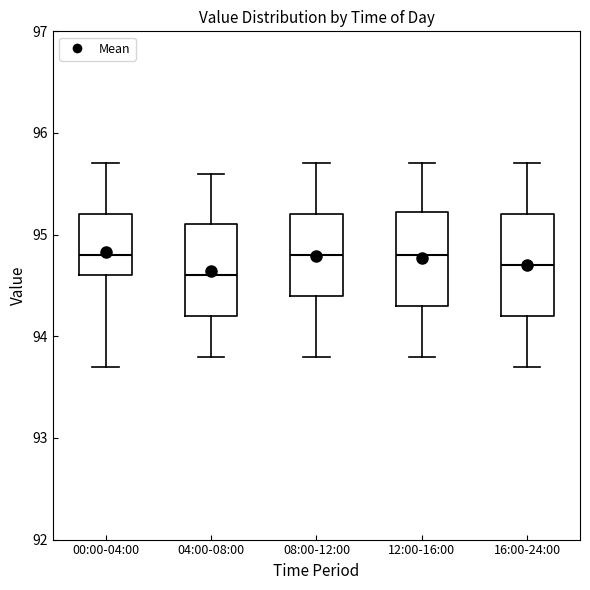

Reading left to right, transcribe this box plot: for each box, give where its median line is, the range the box spans, and where its two whiskers end, as read against the y-axis. The values are not printed on the chart, so give them approximately, as read against the axis.

00:00-04:00: median 94.8, box 94.6 to 95.2, whiskers 93.7 to 95.7
04:00-08:00: median 94.6, box 94.2 to 95.1, whiskers 93.8 to 95.6
08:00-12:00: median 94.8, box 94.4 to 95.2, whiskers 93.8 to 95.7
12:00-16:00: median 94.8, box 94.3 to 95.2, whiskers 93.8 to 95.7
16:00-24:00: median 94.7, box 94.2 to 95.2, whiskers 93.7 to 95.7